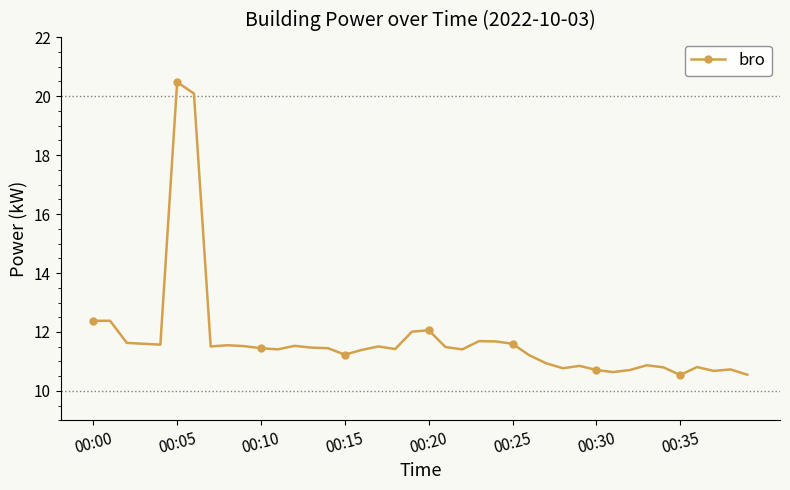

What is the minimum value shown in the chart?

10.5